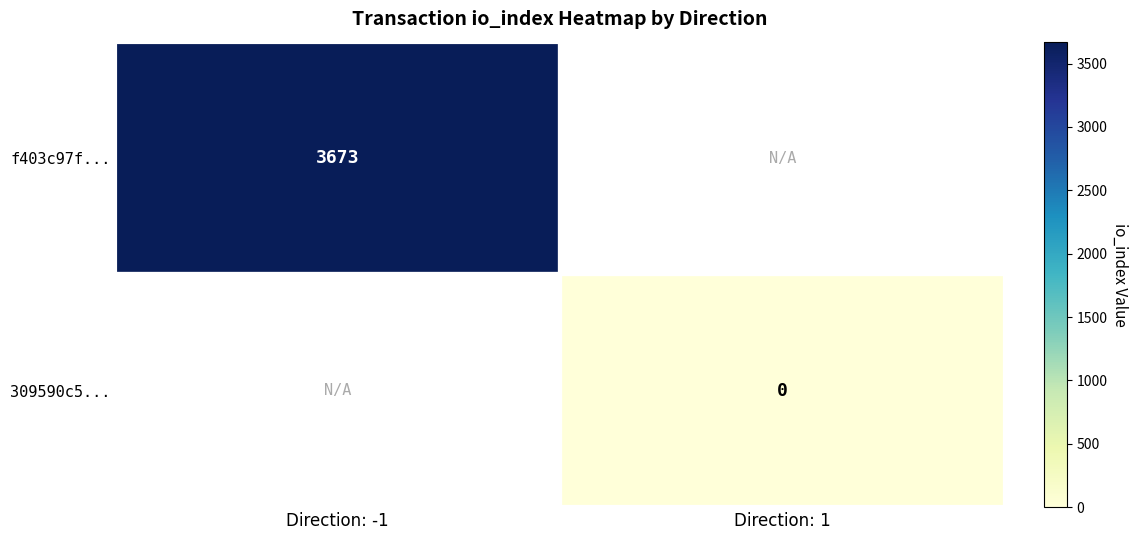

What is the lowest value of the f403c97f... series?

3673.0